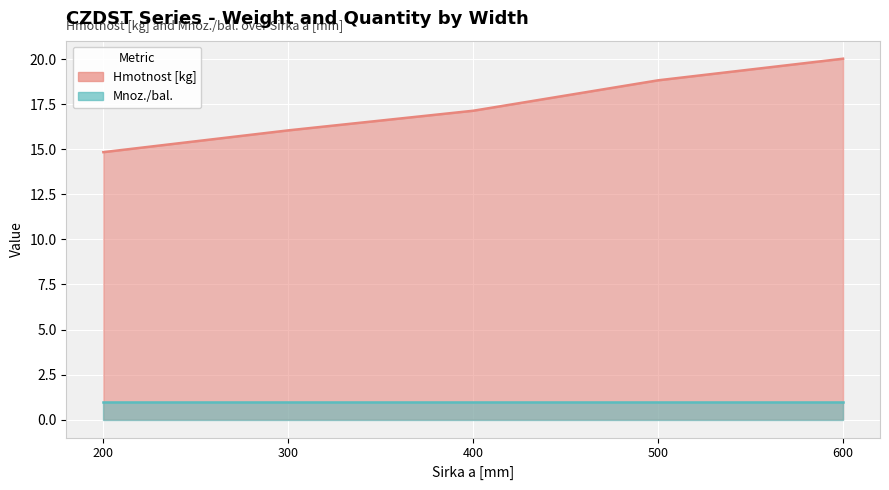

Approximately how many times larger is the value at 500 compared to 400?

1.1